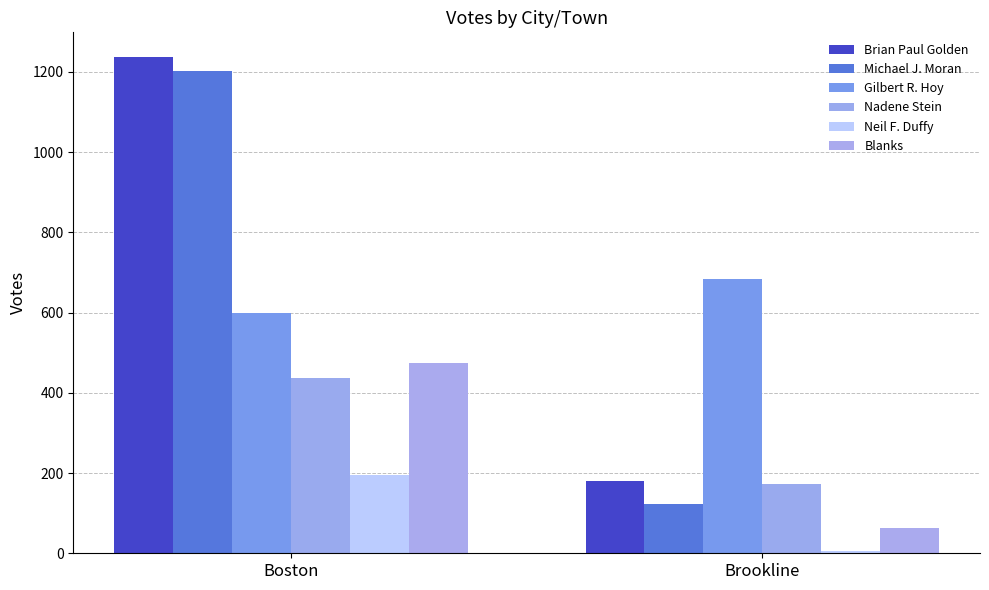

What are all the series names shown in the legend?

Brian Paul Golden, Michael J. Moran, Gilbert R. Hoy, Nadene Stein, Neil F. Duffy, Blanks